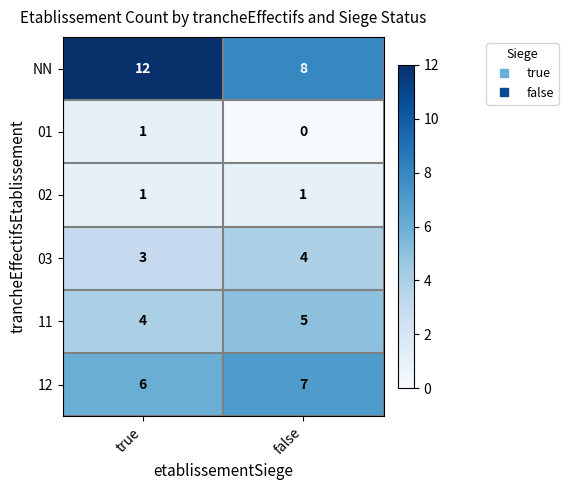

Rank the categories by NN value from highest to lowest.

true, false